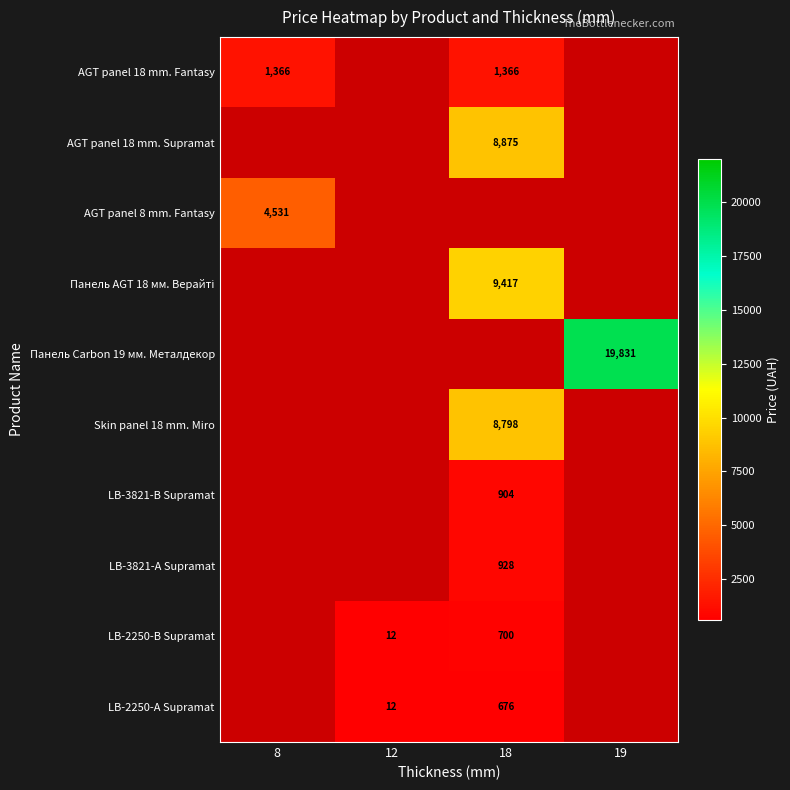

What value does the LB-3821-В Supramat series have at 18?

904.3